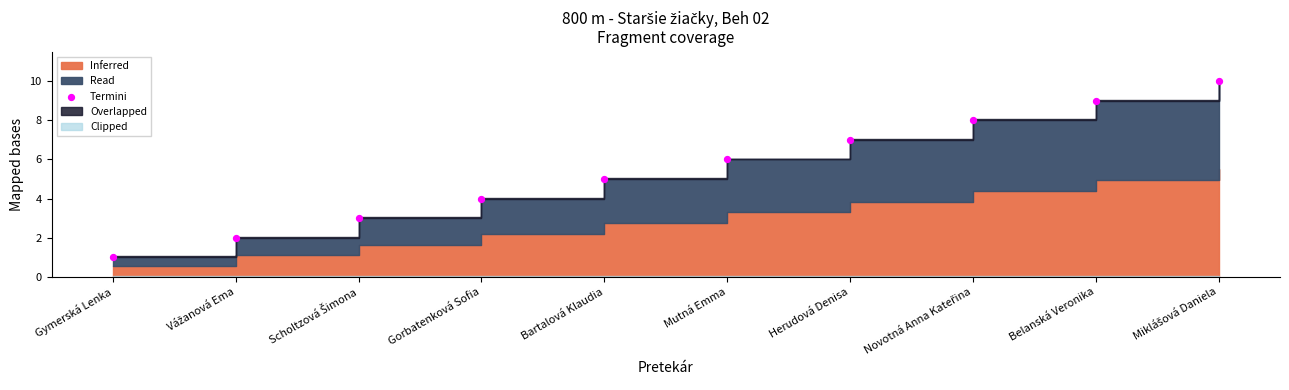

What is the range of Y values (max minus min)?

9